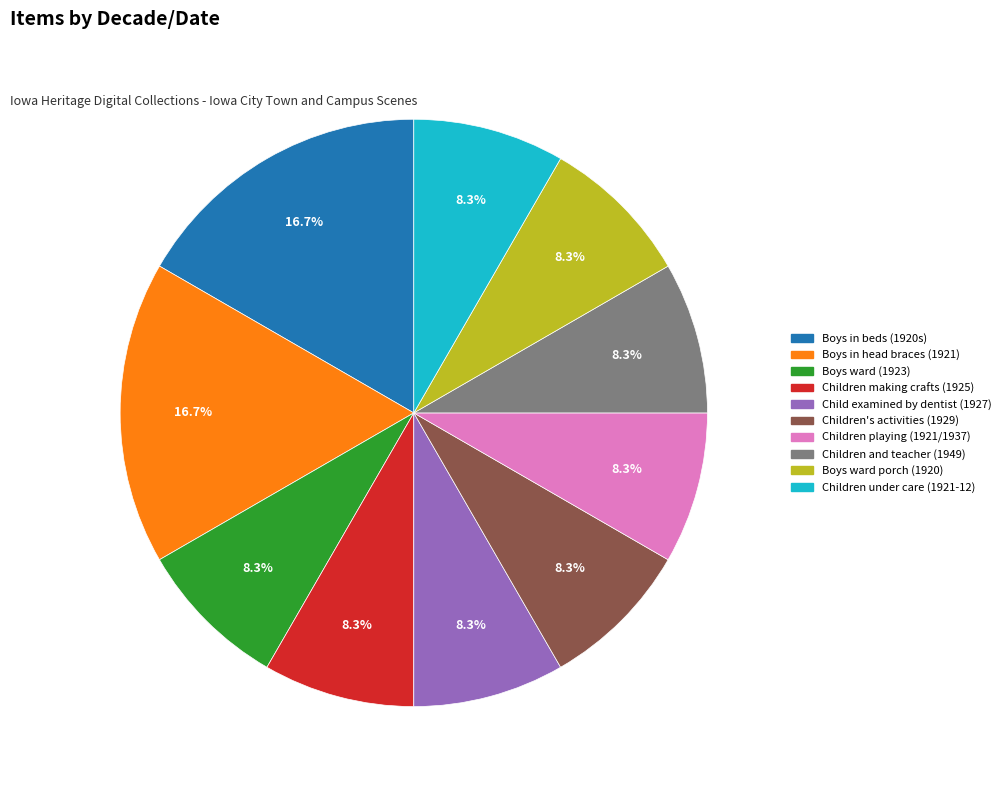

To the nearest percent, what is the average slice percentage?

10%